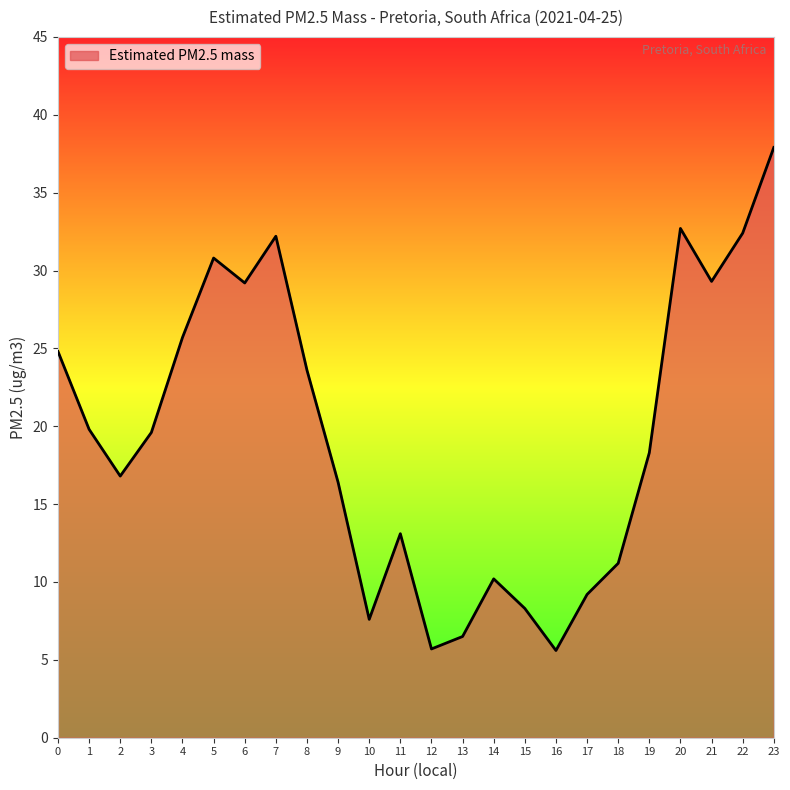

How many interior local peaks (higher than both neighbors) does the data have?

5